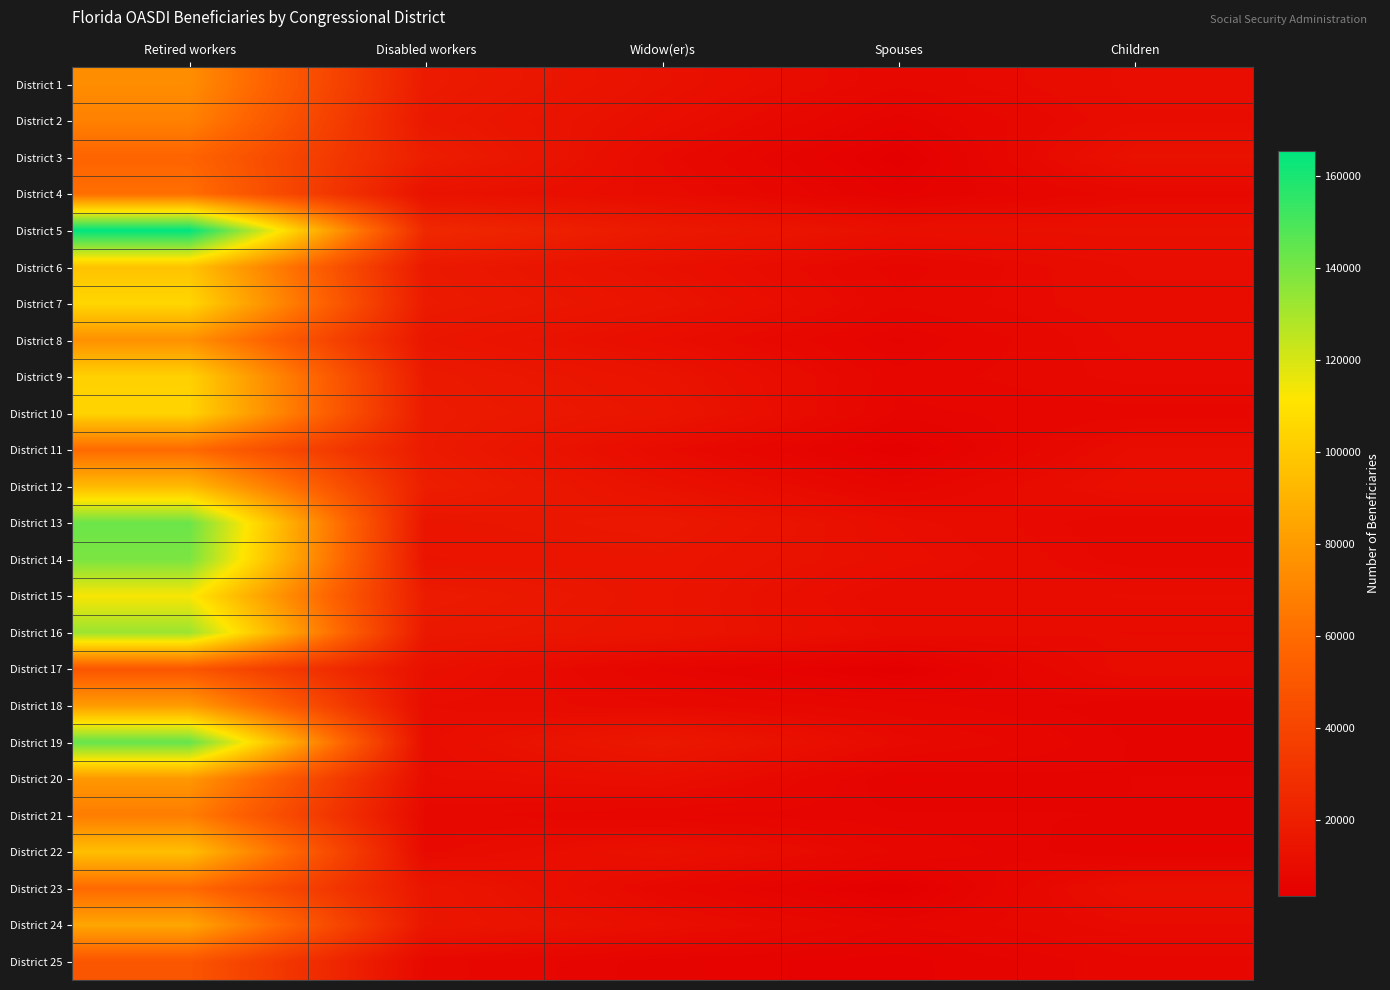

Reading left to right, transcribe all the data shown in this chart.

District 1: Retired workers=74287	Disabled workers=17923	Widow(er)s=12875	Spouses=8120	Children=10709
District 2: Retired workers=69050	Disabled workers=16467	Widow(er)s=11401	Spouses=5866	Children=10363
District 3: Retired workers=56457	Disabled workers=19386	Widow(er)s=9322	Spouses=3640	Children=12893
District 4: Retired workers=61170	Disabled workers=13286	Widow(er)s=10088	Spouses=5233	Children=8394
District 5: Retired workers=165461	Disabled workers=25119	Widow(er)s=17133	Spouses=11904	Children=12374
District 6: Retired workers=97062	Disabled workers=16991	Widow(er)s=12243	Spouses=7467	Children=10601
District 7: Retired workers=105137	Disabled workers=17649	Widow(er)s=13838	Spouses=8128	Children=10217
District 8: Retired workers=75900	Disabled workers=15280	Widow(er)s=10808	Spouses=6170	Children=9815
District 9: Retired workers=102839	Disabled workers=17289	Widow(er)s=13755	Spouses=7264	Children=9252
District 10: Retired workers=104017	Disabled workers=17854	Widow(er)s=14914	Spouses=6741	Children=7570
District 11: Retired workers=59238	Disabled workers=17687	Widow(er)s=9646	Spouses=4087	Children=10666
District 12: Retired workers=93127	Disabled workers=19421	Widow(er)s=12673	Spouses=7163	Children=11892
District 13: Retired workers=142532	Disabled workers=14679	Widow(er)s=16568	Spouses=11016	Children=8004
District 14: Retired workers=139176	Disabled workers=14188	Widow(er)s=14831	Spouses=11624	Children=8347
District 15: Retired workers=112868	Disabled workers=18201	Widow(er)s=14502	Spouses=9558	Children=10592
District 16: Retired workers=132396	Disabled workers=16350	Widow(er)s=14494	Spouses=10147	Children=9474
District 17: Retired workers=49292	Disabled workers=12300	Widow(er)s=6855	Spouses=3566	Children=10309
District 18: Retired workers=80266	Disabled workers=10491	Widow(er)s=8972	Spouses=7409	Children=5788
District 19: Retired workers=144136	Disabled workers=10821	Widow(er)s=16565	Spouses=9301	Children=6247
District 20: Retired workers=78610	Disabled workers=10340	Widow(er)s=11441	Spouses=5542	Children=6364
District 21: Retired workers=67368	Disabled workers=8326	Widow(er)s=7030	Spouses=6442	Children=6334
District 22: Retired workers=94999	Disabled workers=9156	Widow(er)s=12942	Spouses=7804	Children=5524
District 23: Retired workers=59028	Disabled workers=15294	Widow(er)s=8207	Spouses=3505	Children=11972
District 24: Retired workers=84626	Disabled workers=15397	Widow(er)s=11257	Spouses=6909	Children=9446
District 25: Retired workers=49046	Disabled workers=8408	Widow(er)s=5873	Spouses=4995	Children=7645